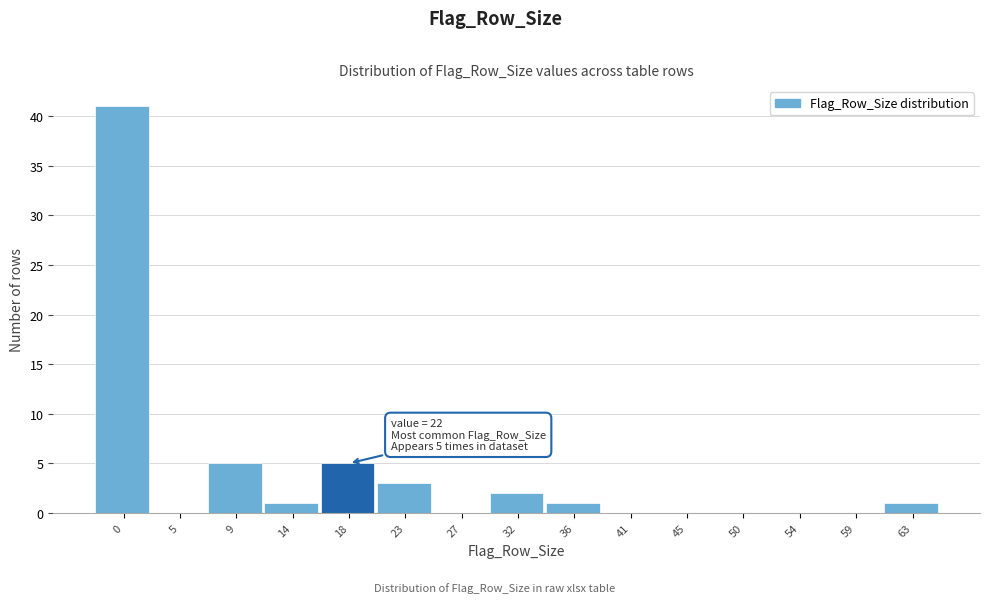

Reading right to left, what are all the values shown in this chart?

63=1	59=0	54=0	50=0	45=0	41=0	36=1	32=2	27=0	23=3	18=5	14=1	9=5	5=0	0=41